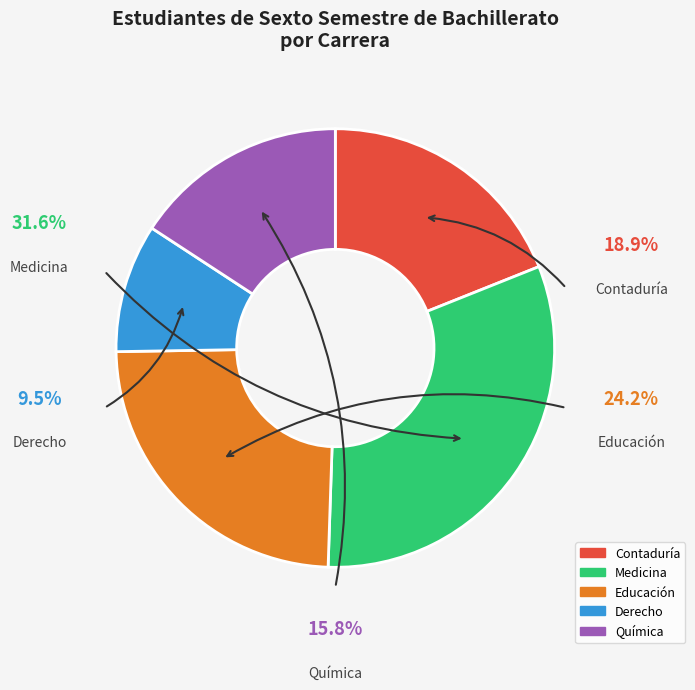

To the nearest percent, what is the difference between the Medicina and Derecho slice percentages?

22%